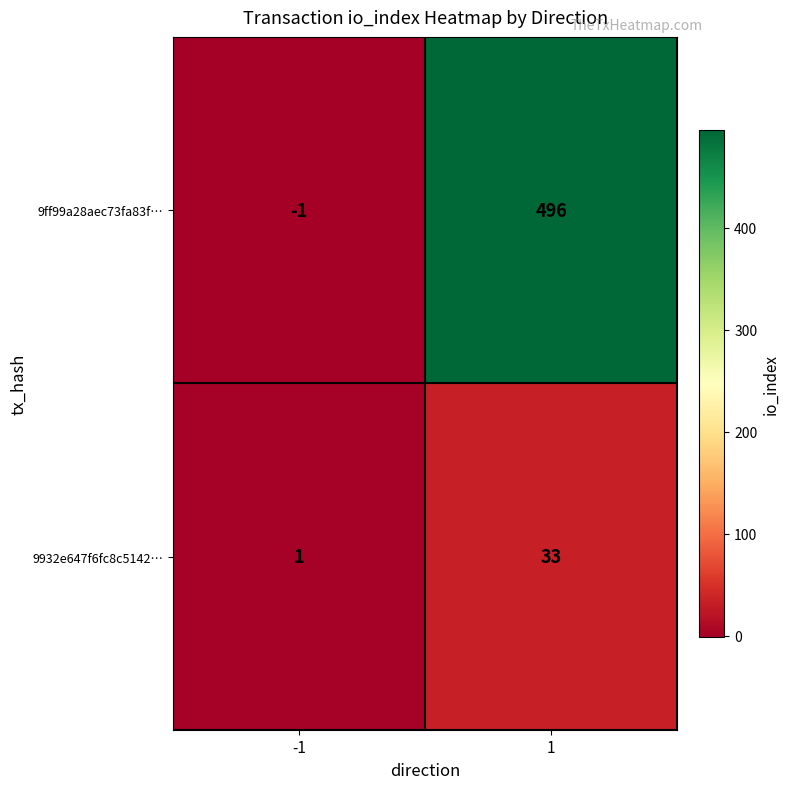

Read the 9ff99a28aec73fa83f… value at 1, to the nearest 10.

500